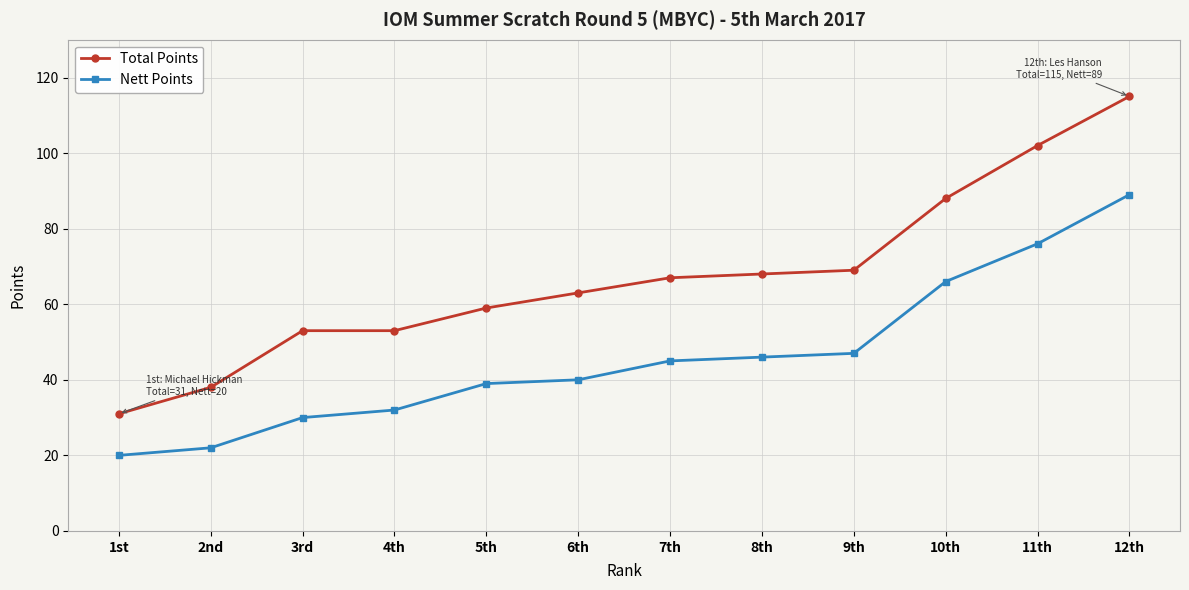

Reading left to right, transcribe all the data shown in this chart.

Total Points: 1st=31	2nd=38	3rd=53	4th=53	5th=59	6th=63	7th=67	8th=68	9th=69	10th=88	11th=102	12th=115
Nett Points: 1st=20	2nd=22	3rd=30	4th=32	5th=39	6th=40	7th=45	8th=46	9th=47	10th=66	11th=76	12th=89